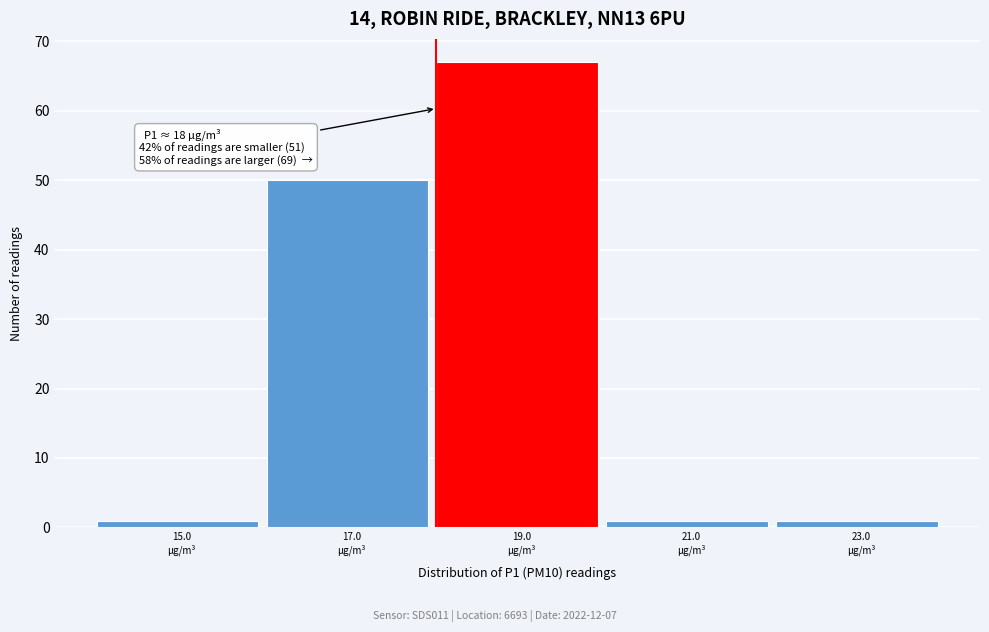

Which range on the x-axis has the tallest bar?

18 to 20